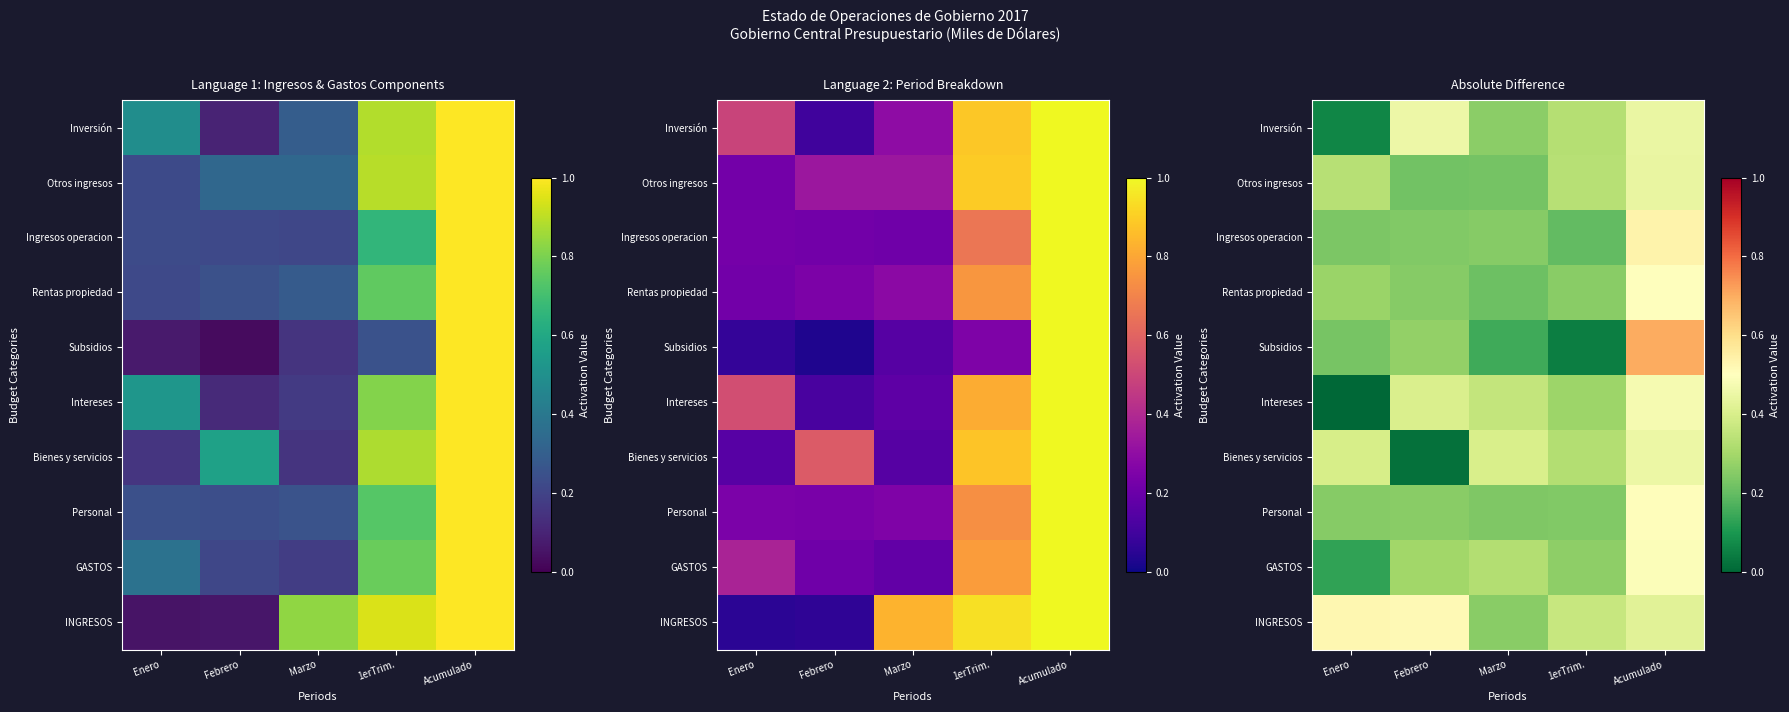

At which category does the chart reach its minimum across all series?

Enero